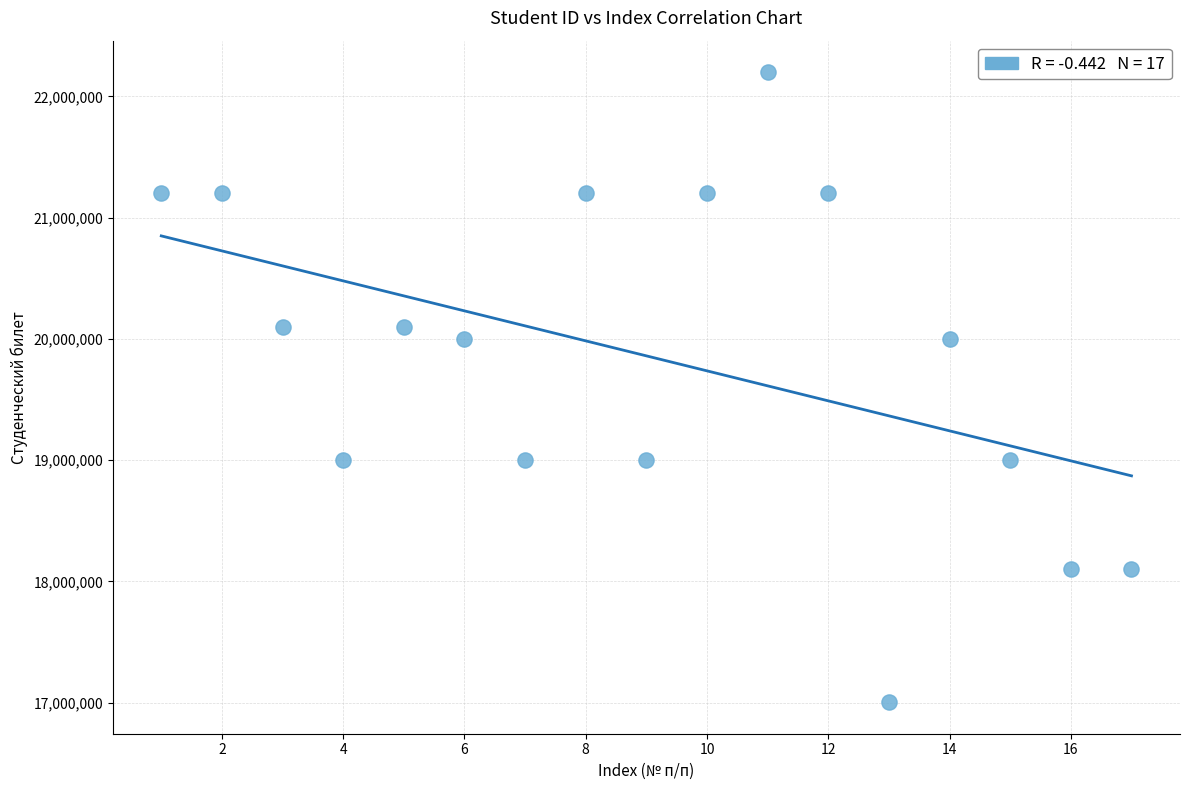

What is the range of Y values (max minus min)?

5197984